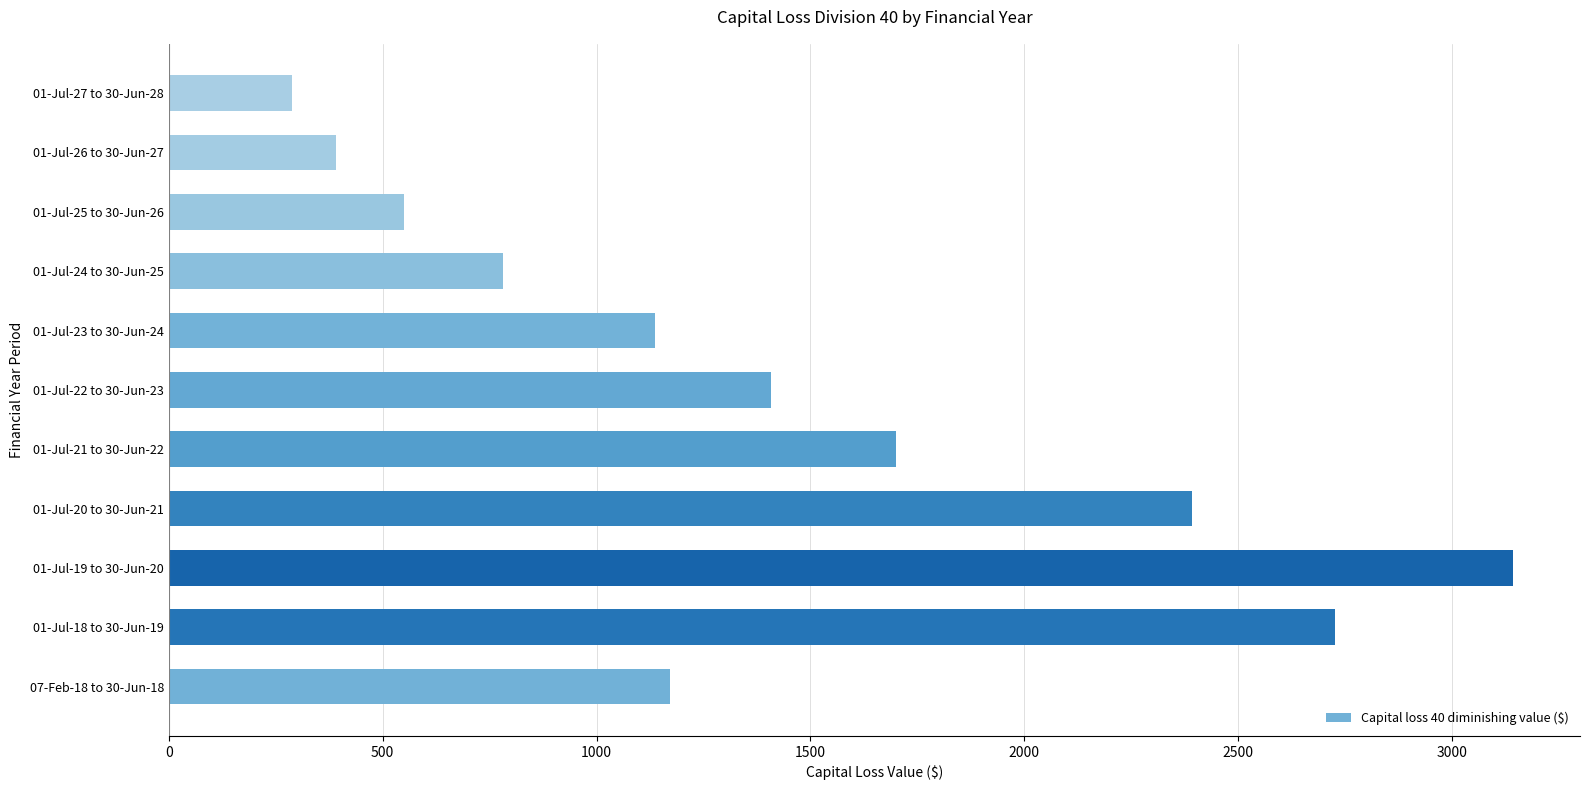

Reading bottom to top, extract all data points from this chart.

1171	2726	3142	2393	1700	1407	1137	781	550	390	289